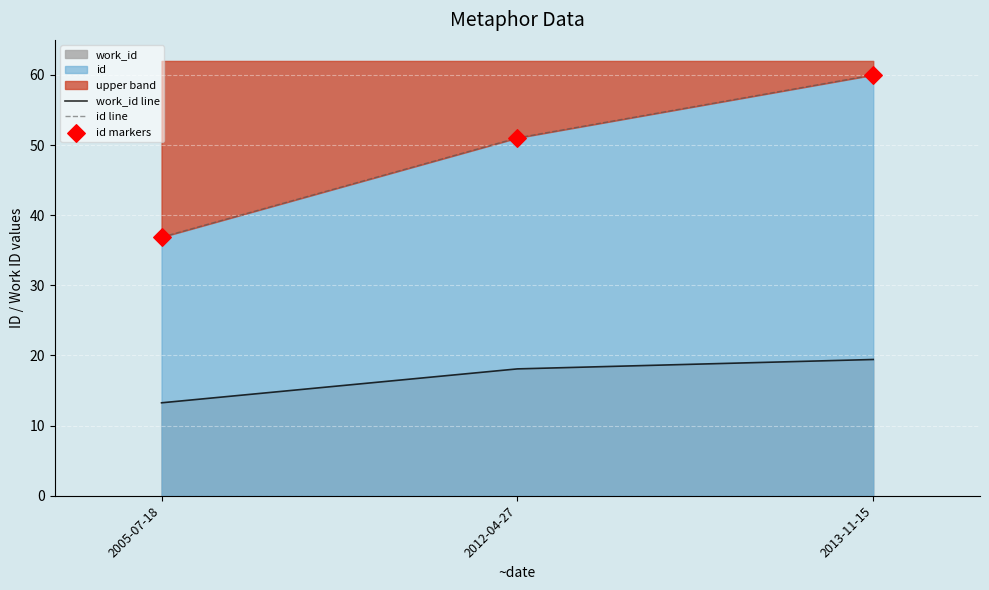

What is the total value across all series at 2012-04-27?

120.1